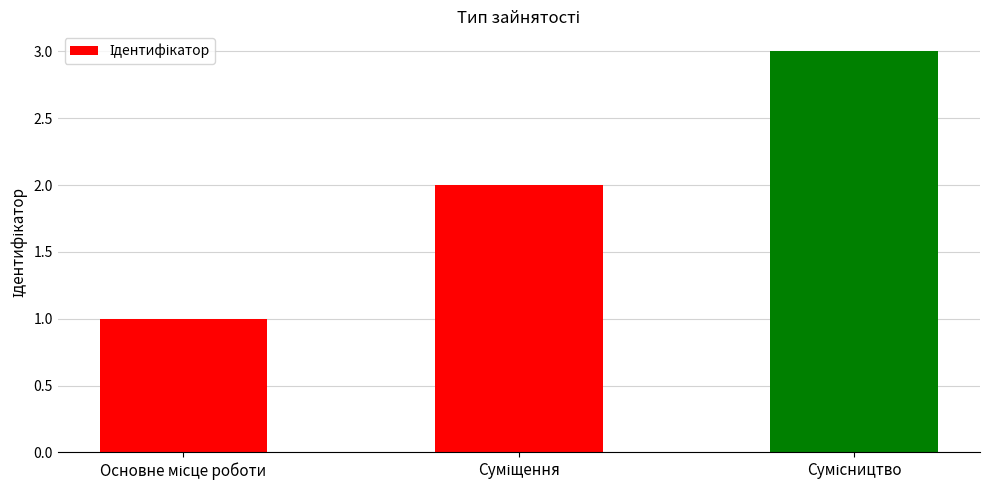

Count the number of categories in the chart.

3